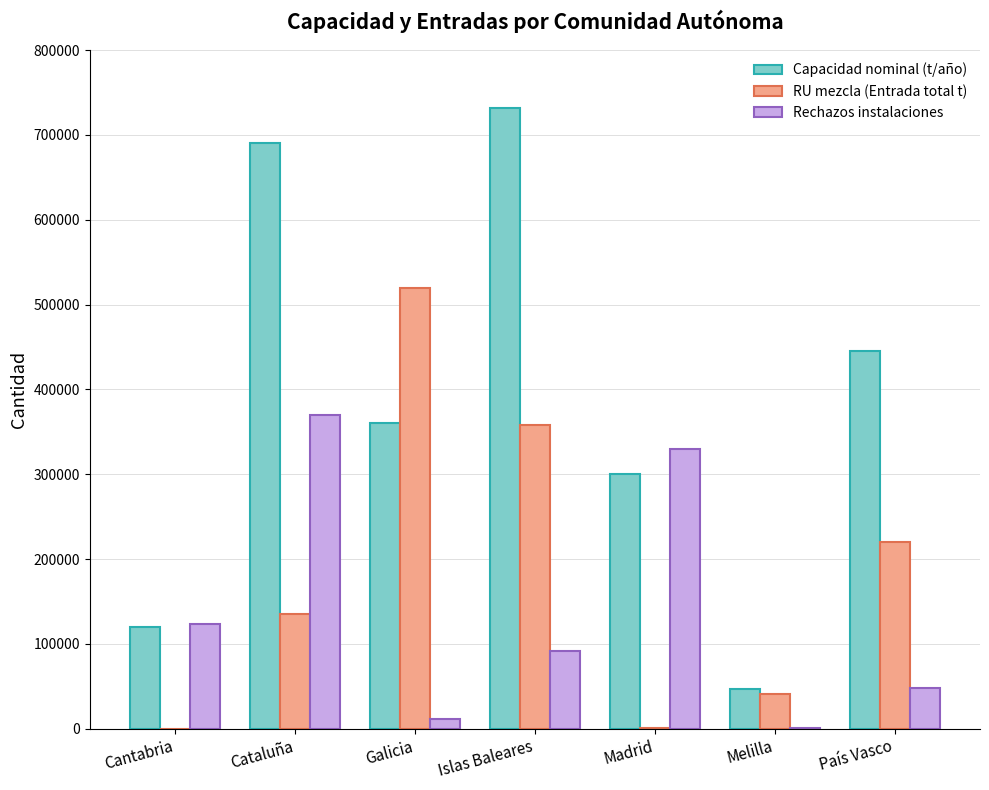

What is the sum of the Rechazos instalaciones values at Cantabria and País Vasco?

171344.3